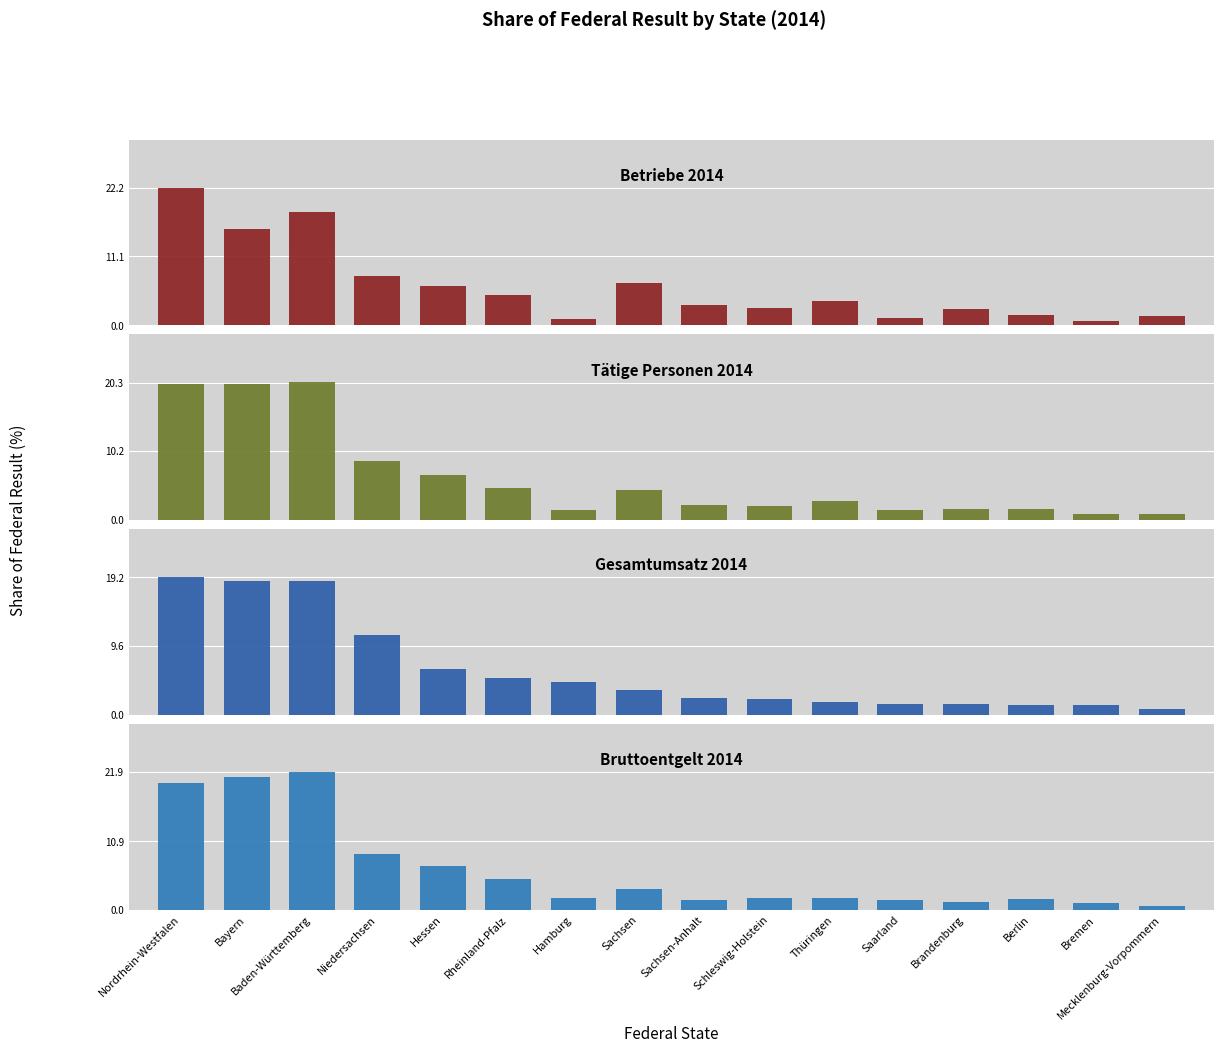

Reading left to right, list all the values displayed in this chart.

Betriebe 2014: Nordrhein-Westfalen=22.2	Bayern=15.5	Baden-Württemberg=18.2	Niedersachsen=7.9	Hessen=6.3	Rheinland-Pfalz=4.9	Hamburg=1.0	Sachsen=6.7	Sachsen-Anhalt=3.3	Schleswig-Holstein=2.7	Thüringen=3.9	Saarland=1.1	Brandenburg=2.7	Berlin=1.6	Bremen=0.6	Mecklenburg-Vorpommern=1.5
Tätige Personen 2014: Nordrhein-Westfalen=20.1	Bayern=20.1	Baden-Württemberg=20.3	Niedersachsen=8.7	Hessen=6.7	Rheinland-Pfalz=4.8	Hamburg=1.4	Sachsen=4.5	Sachsen-Anhalt=2.2	Schleswig-Holstein=2.0	Thüringen=2.8	Saarland=1.5	Brandenburg=1.6	Berlin=1.5	Bremen=0.8	Mecklenburg-Vorpommern=0.9
Gesamtumsatz 2014: Nordrhein-Westfalen=19.2	Bayern=18.7	Baden-Württemberg=18.6	Niedersachsen=11.2	Hessen=6.4	Rheinland-Pfalz=5.1	Hamburg=4.5	Sachsen=3.5	Sachsen-Anhalt=2.4	Schleswig-Holstein=2.2	Thüringen=1.8	Saarland=1.5	Brandenburg=1.5	Berlin=1.4	Bremen=1.3	Mecklenburg-Vorpommern=0.8
Bruttoentgelt 2014: Nordrhein-Westfalen=20.1	Bayern=21.1	Baden-Württemberg=21.9	Niedersachsen=8.8	Hessen=7.0	Rheinland-Pfalz=4.8	Hamburg=1.8	Sachsen=3.2	Sachsen-Anhalt=1.5	Schleswig-Holstein=1.9	Thüringen=1.9	Saarland=1.5	Brandenburg=1.2	Berlin=1.6	Bremen=1.0	Mecklenburg-Vorpommern=0.6